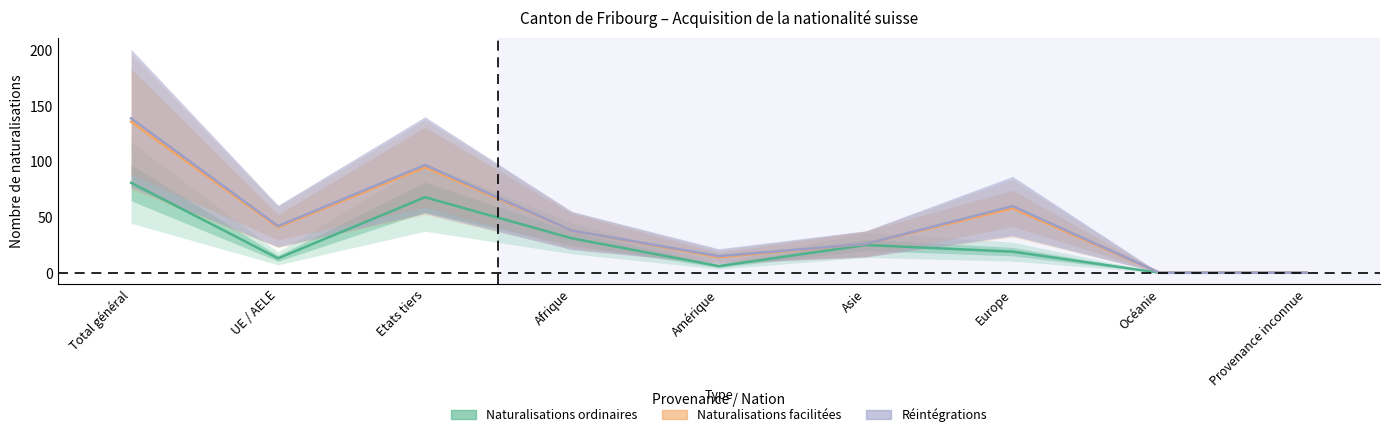

Does the chart display data point markers on the line(s)?

No